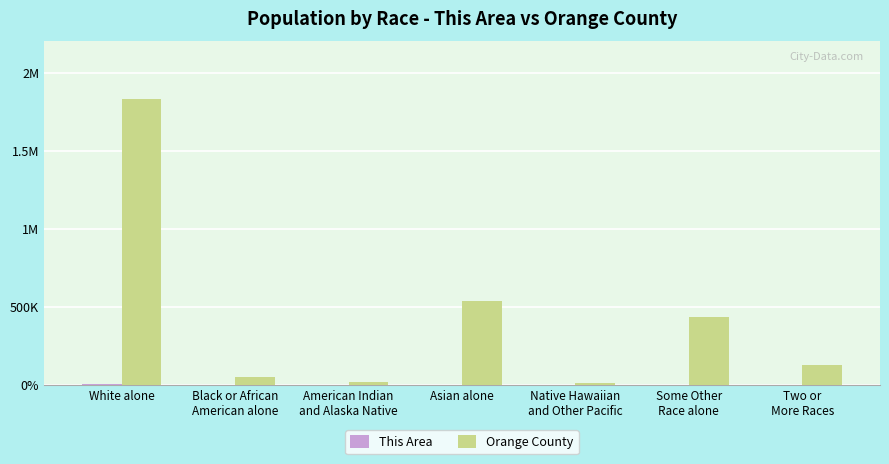

What is the label of the 4th bar from the right?

Asian alone